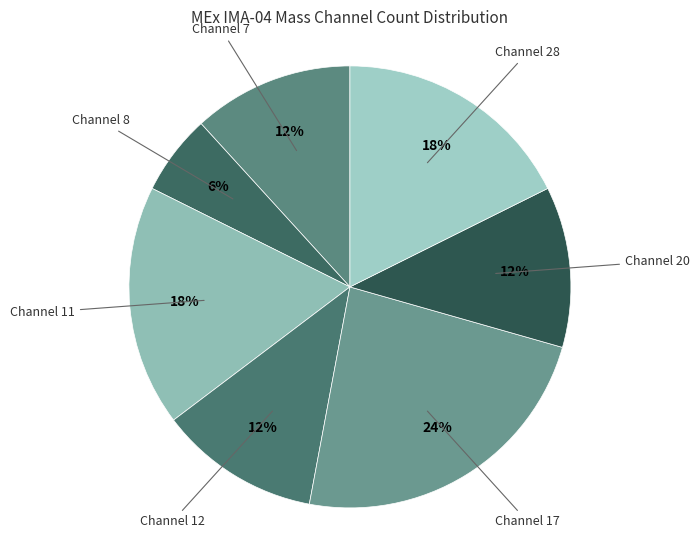

How many segments does this pie chart have?

7